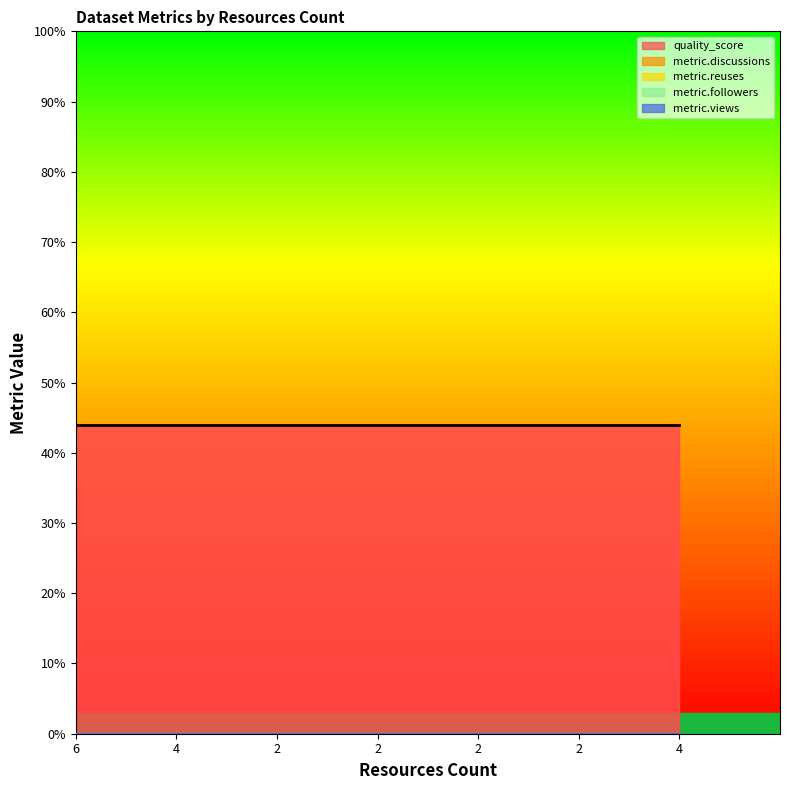

Which series has the widest spread of values?

quality_score